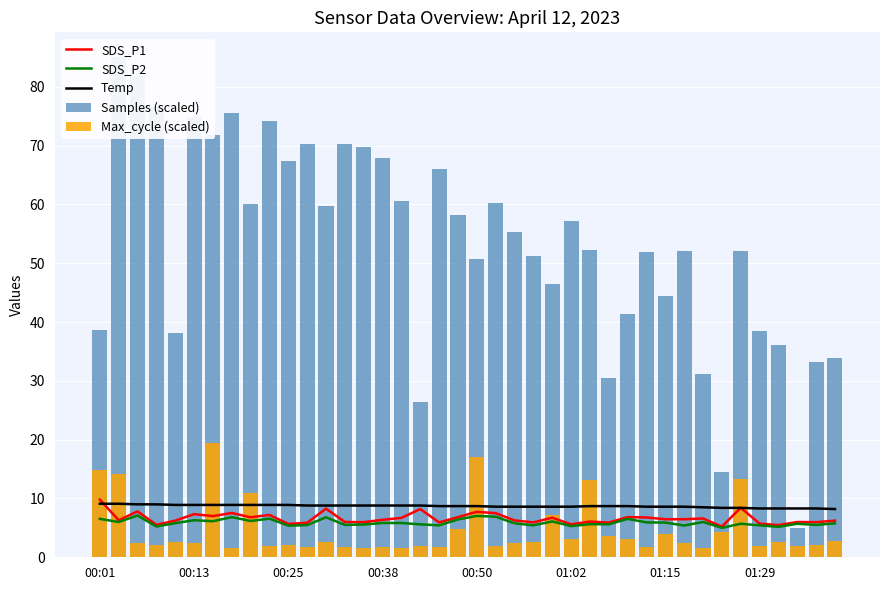

What is the highest value of the SDS_P1 series?

9.8